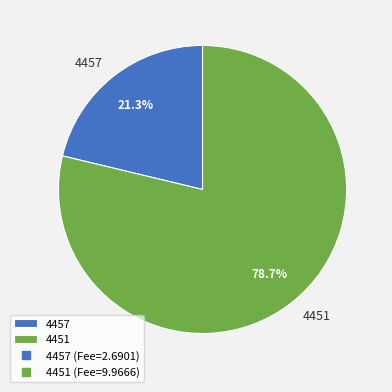

Between 4457 and 4451, which is larger?

4451